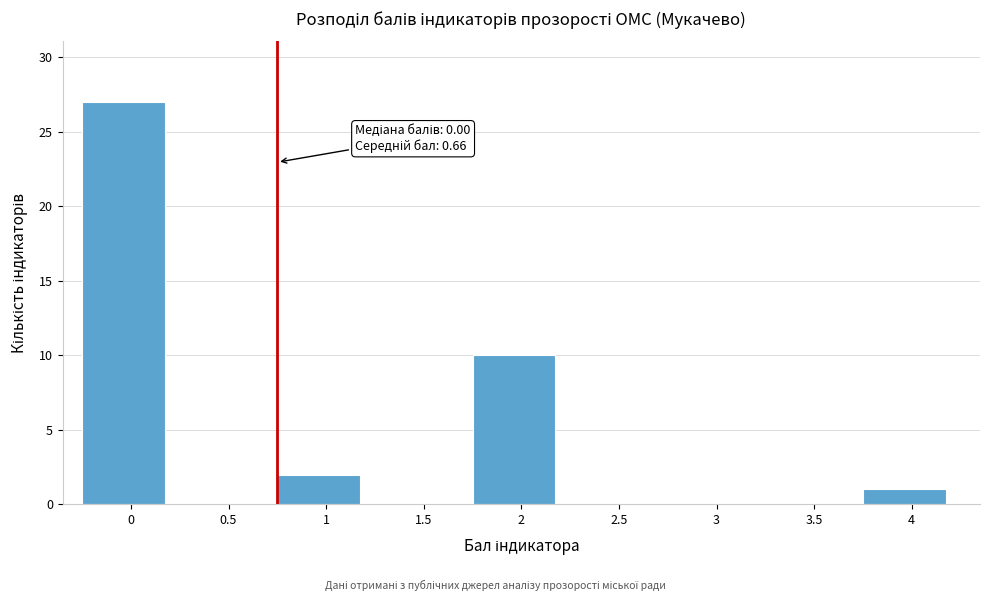

Reading left to right, extract all data points from this chart.

0=27	0.5=0	1=2	1.5=0	2=10	2.5=0	3=0	3.5=0	4=1